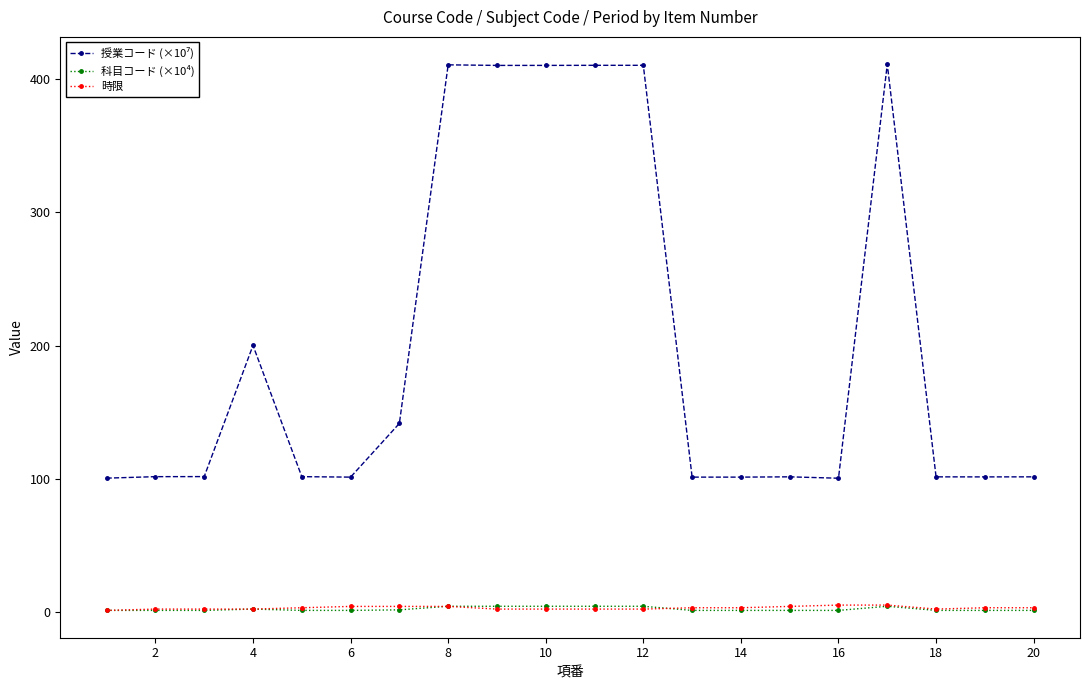

At how many categories does at least one series exceed 122?

8